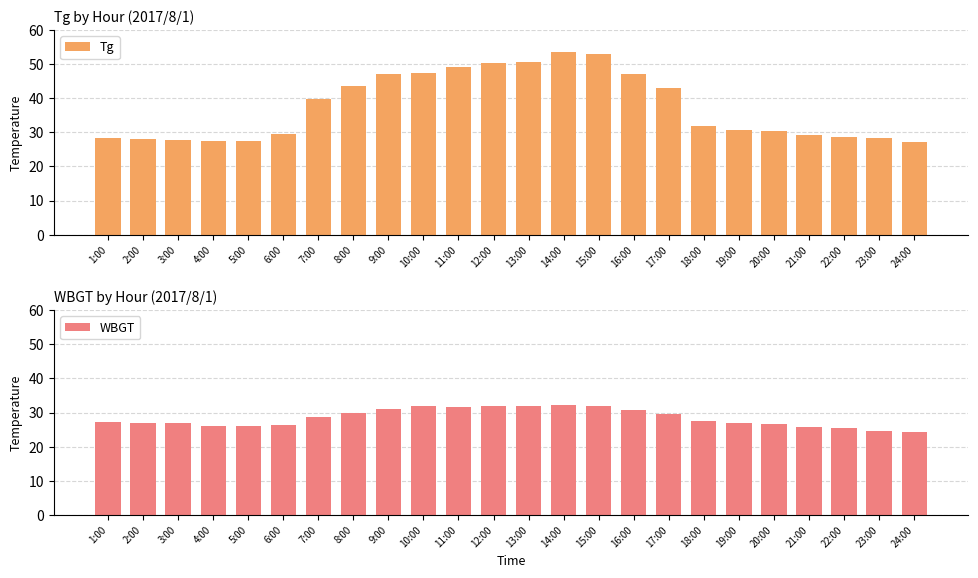

The WBGT series shows 9.0 at 4:00. True or false?

False